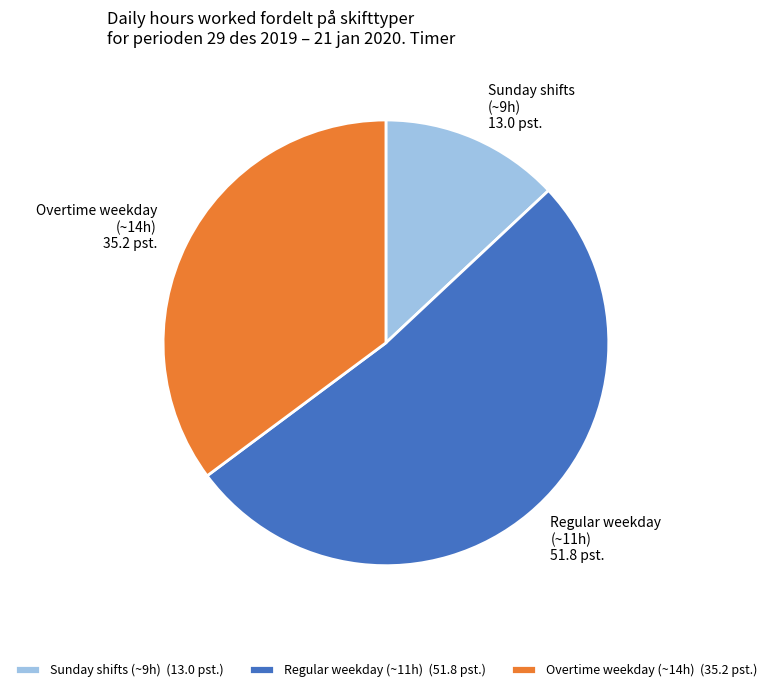

Is there any slice that represents more than half of the pie?

Yes